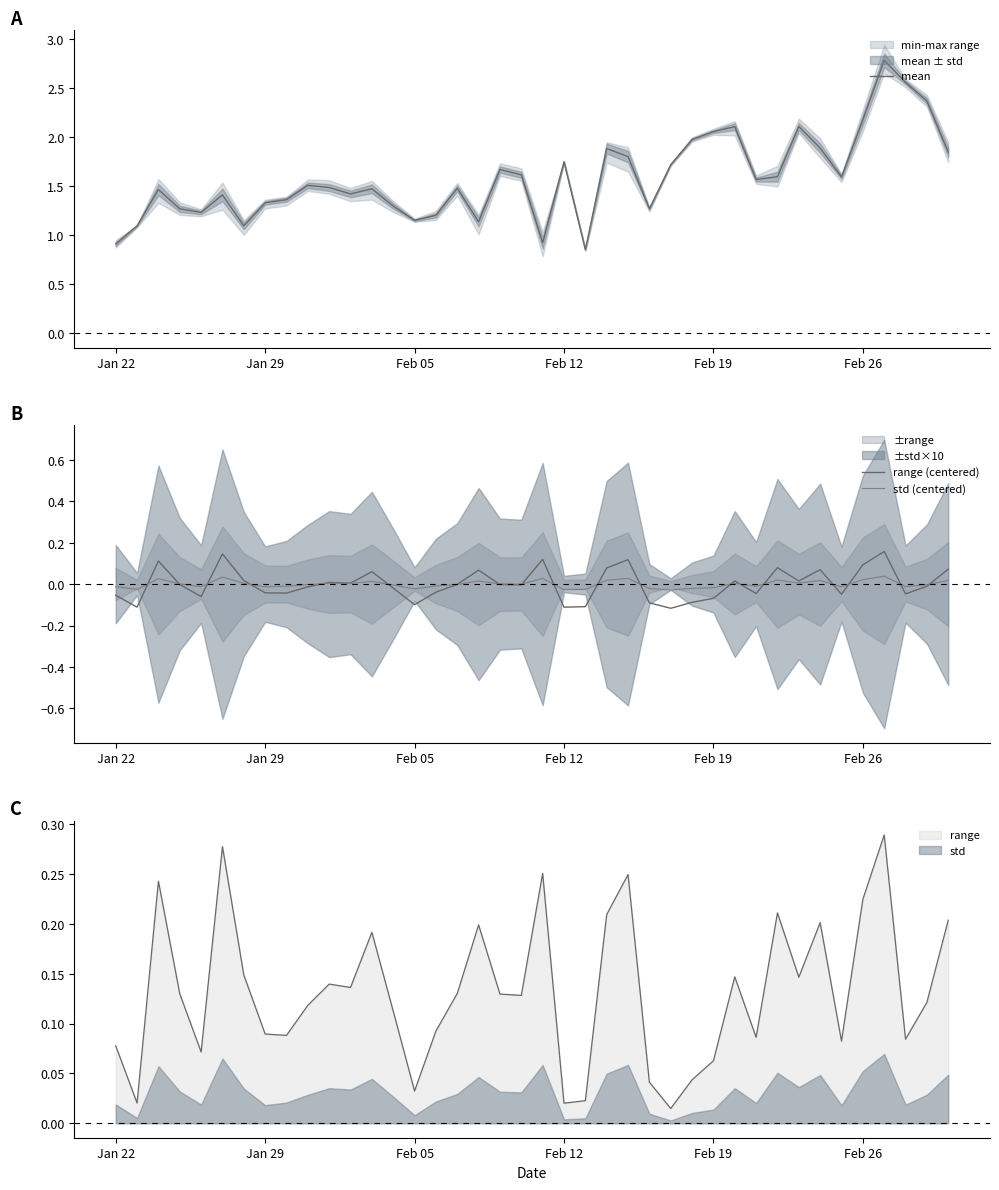

True or false: std and range cross at least once.

False